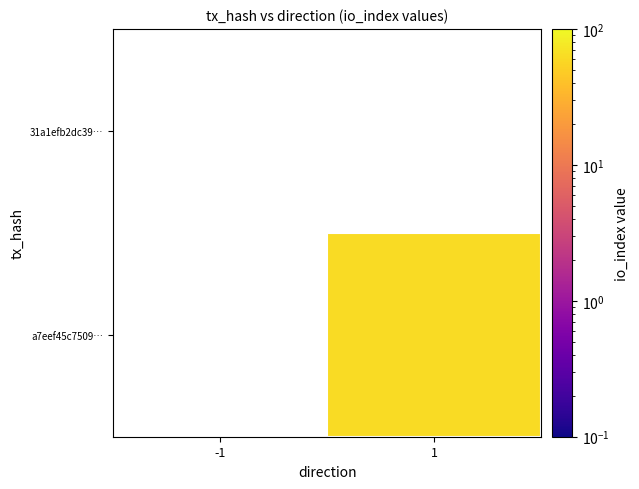

Rank the series by their maximum value, from lowest to highest.

31a1efb2dc39…, a7eef45c7509…